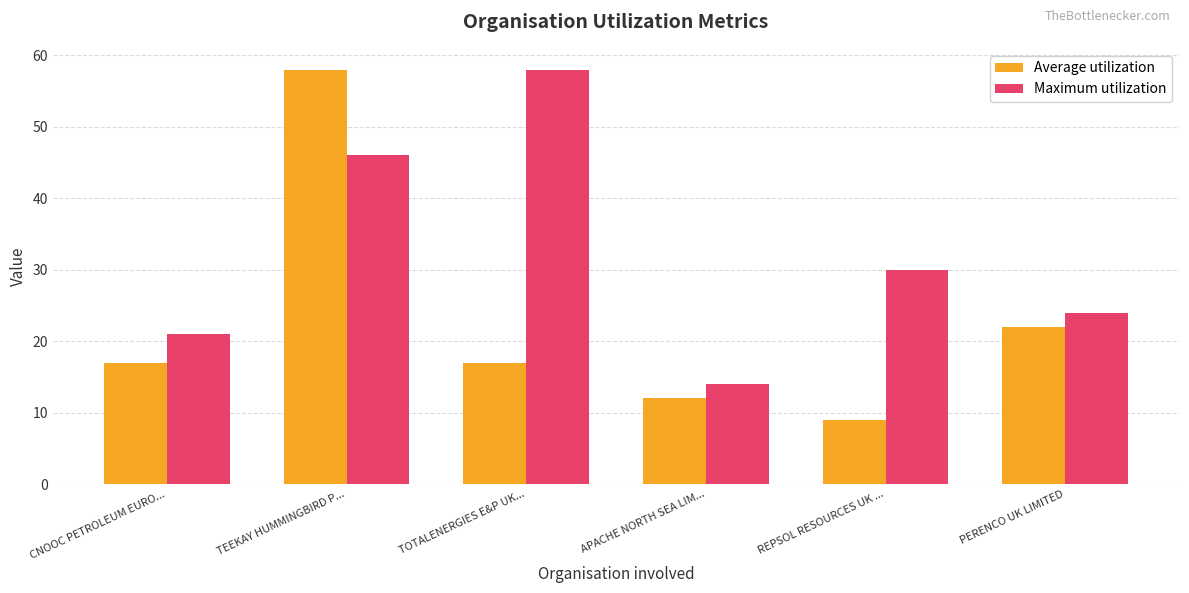

Where is Average utilization nearest to the value 33?

PERENCO UK LIMITED